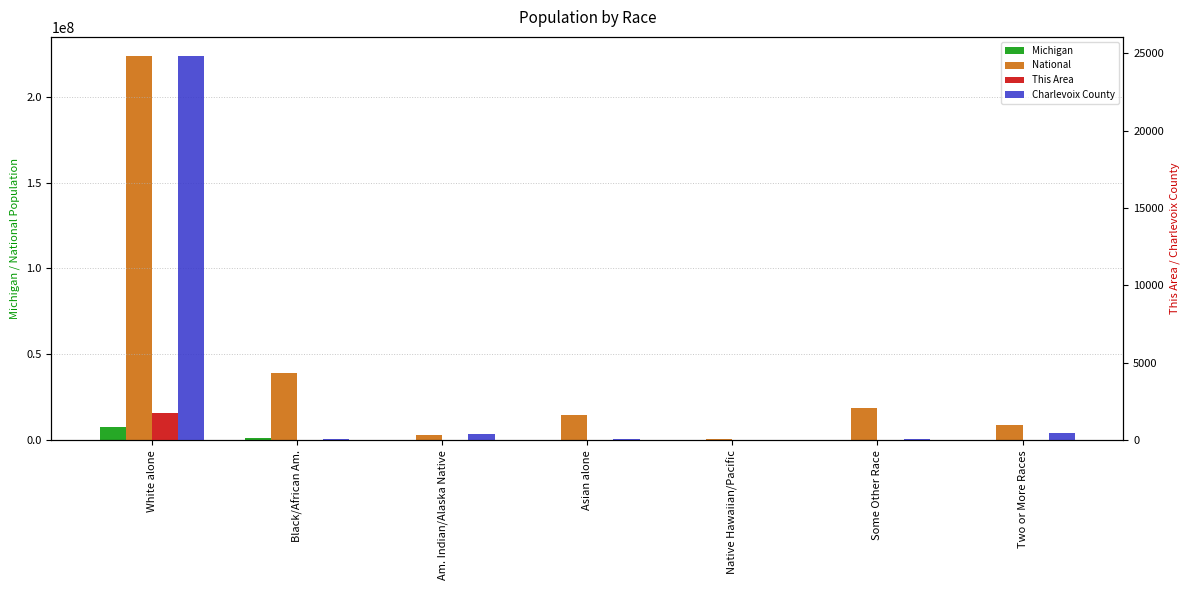

The Michigan series shows 62007 at Am. Indian/Alaska Native. True or false?

True